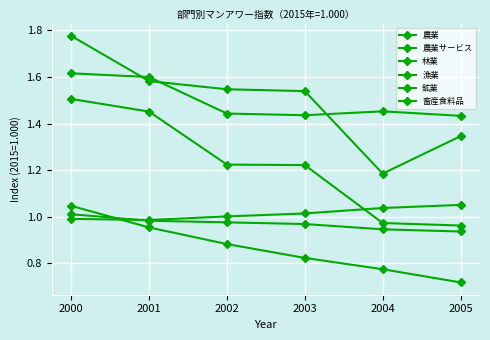

True or false: 畜産食料品 has more than 1 interior local peaks.

False